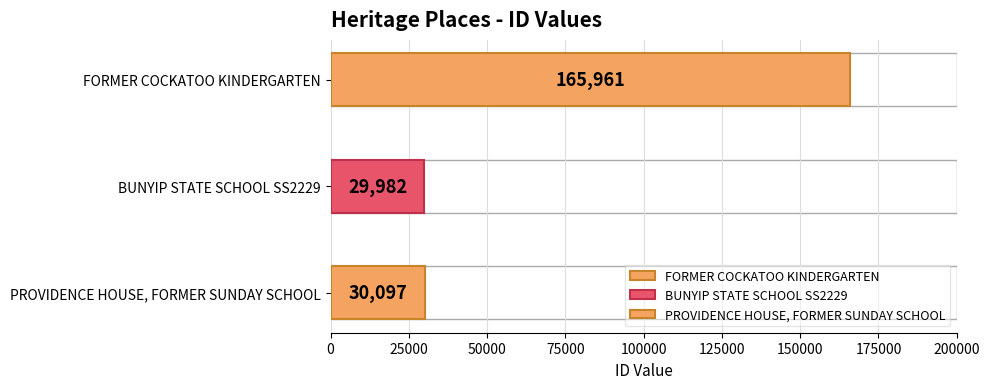

Reading left to right, extract all data points from this chart.

FORMER COCKATOO KINDERGARTEN=165961	BUNYIP STATE SCHOOL SS2229=29982	PROVIDENCE HOUSE, FORMER SUNDAY SCHOOL=30097